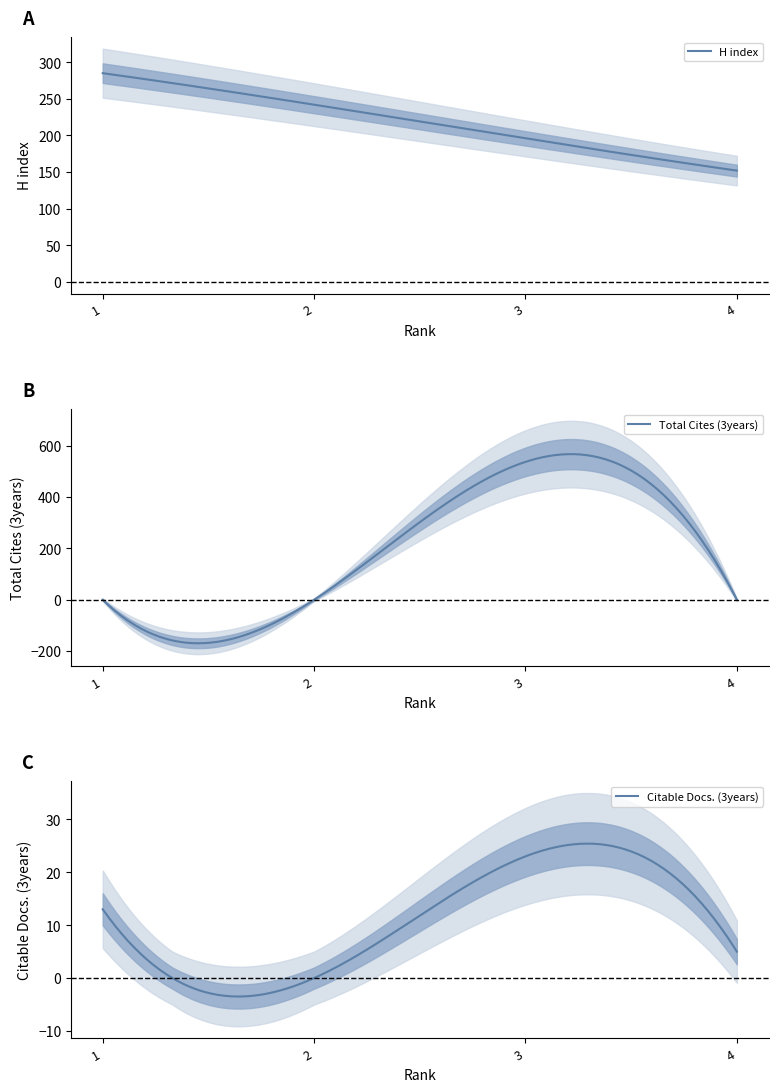

What is the lowest value of the H index series?

152.0